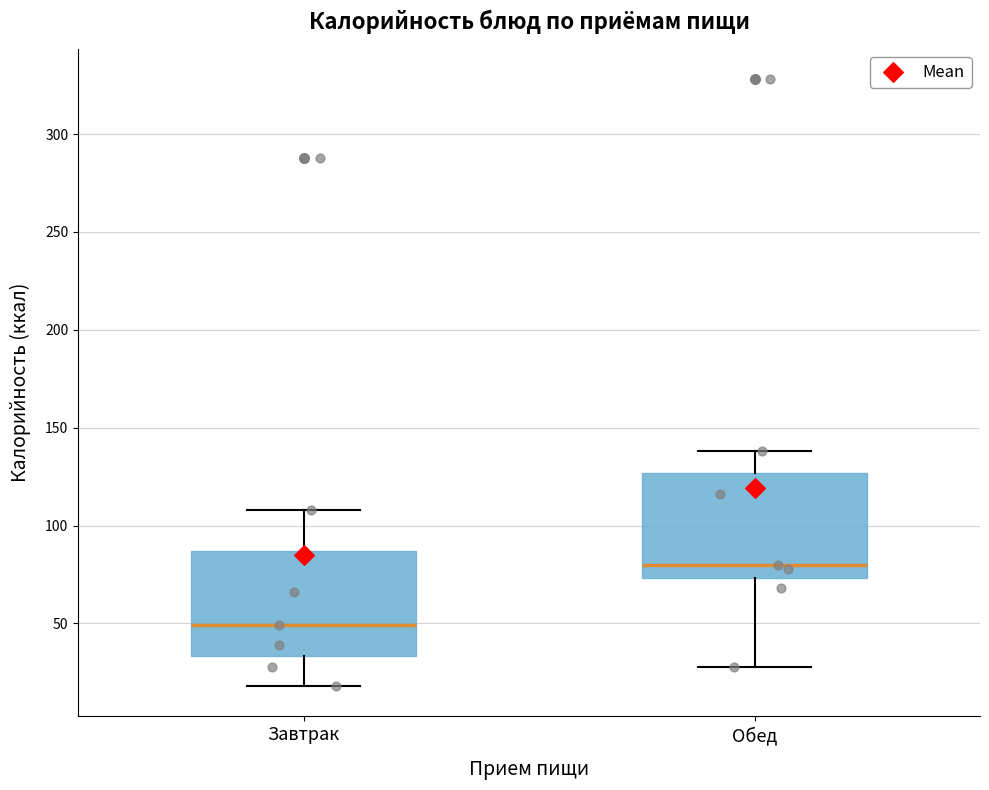

Reading left to right, transcribe this box plot: for each box, give where its median line is, the range the box spans, and where its two whiskers end, as read against the y-axis. The values are not printed on the chart, so give them approximately, as read against the axis.

Завтрак: median 50, box 35 to 85, whiskers 20 to 110
Обед: median 80, box 75 to 125, whiskers 30 to 140